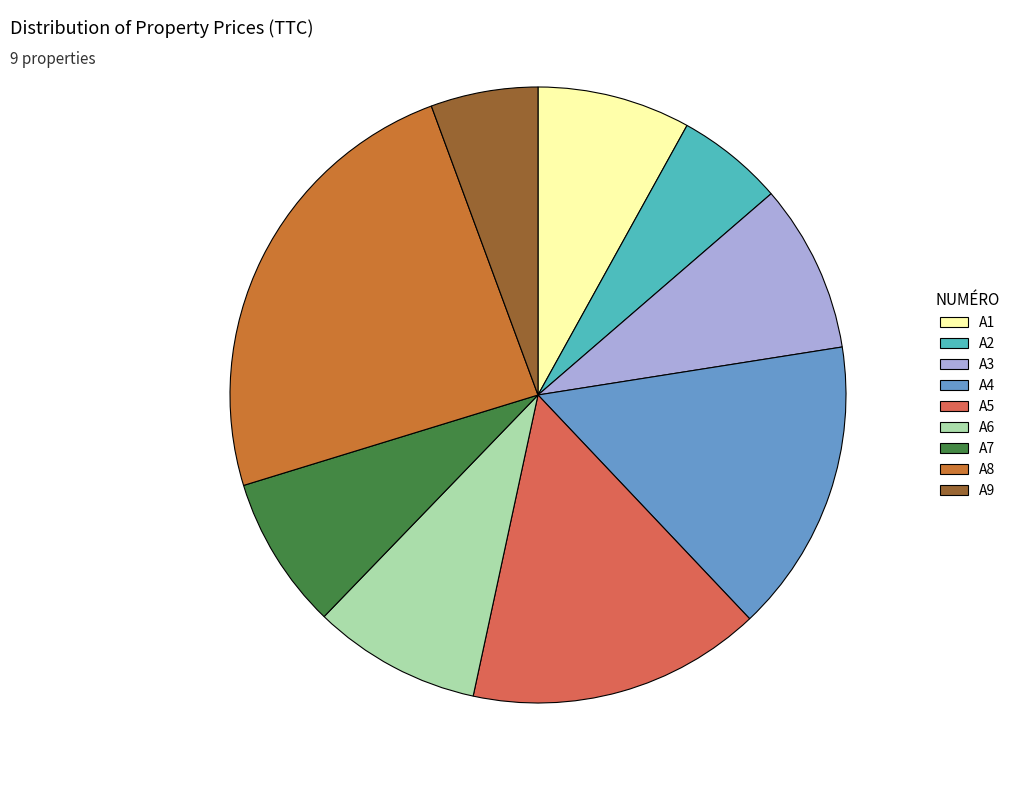

Is the sum of A9 and A1 greater than half?

No